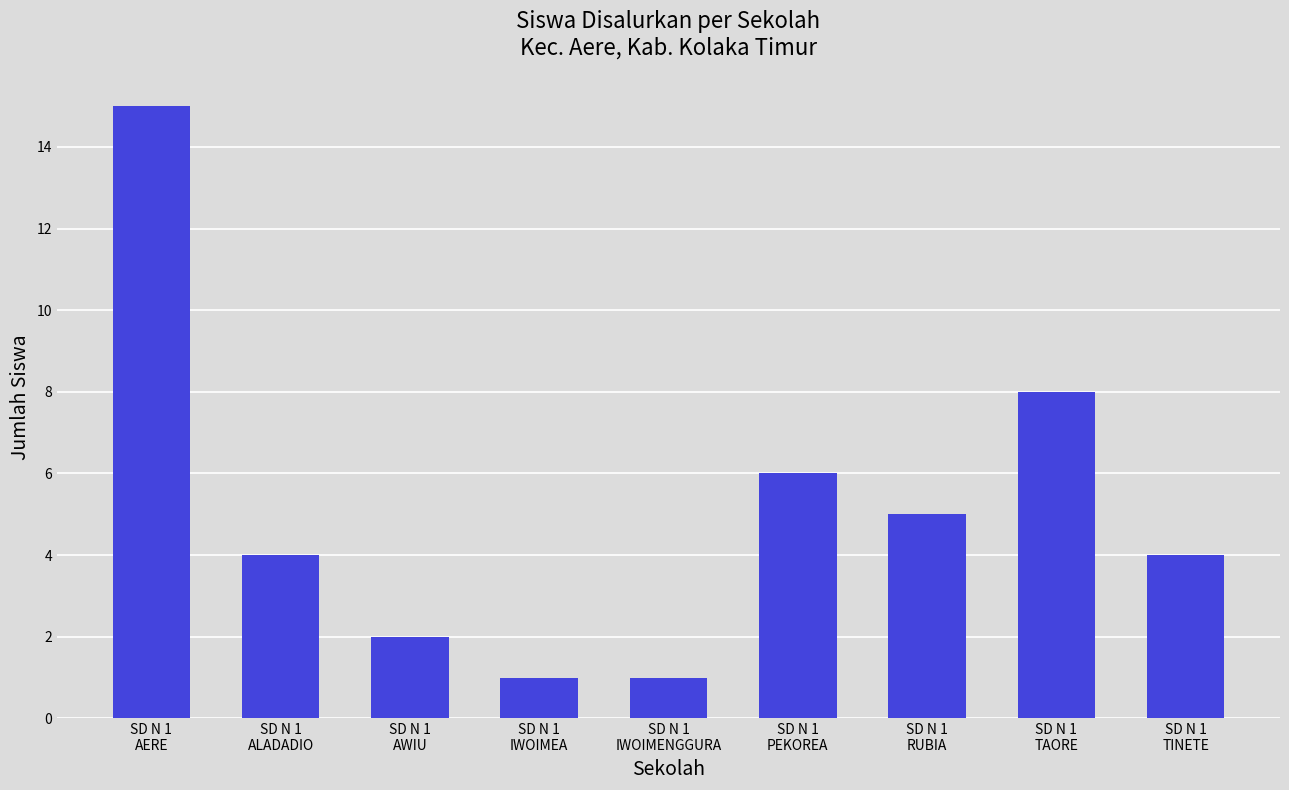

What is the difference between the second highest and minimum values?

7